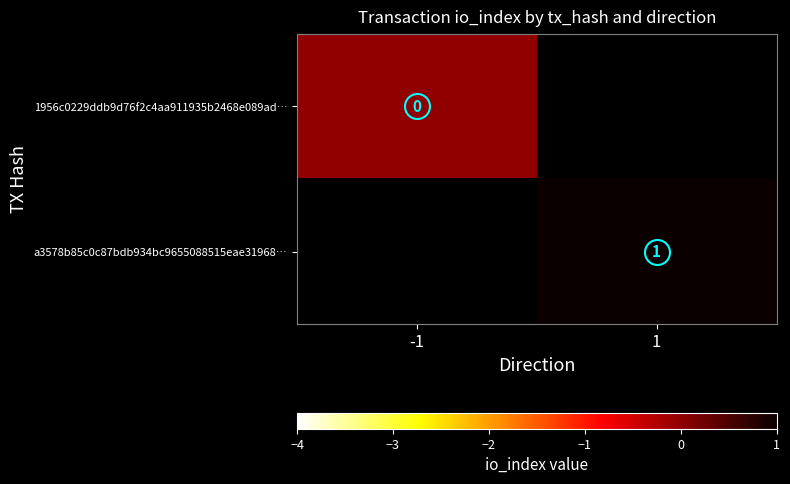

Rank the categories by a3578b85c0c87bdb934bc9655088515eae31968… value from highest to lowest.

-1, 1